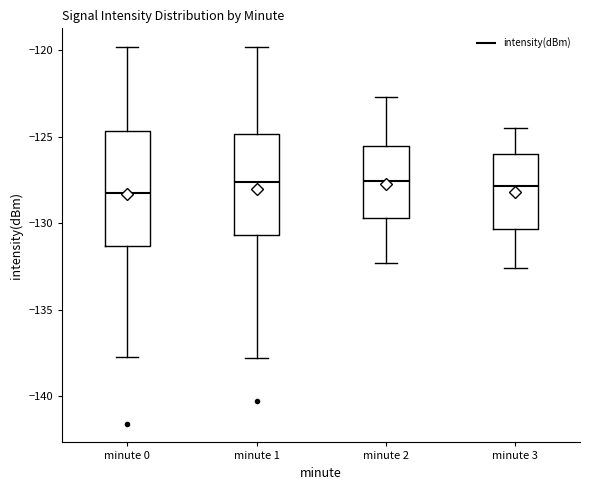

Where is the lower edge of the box for minute 3 on the y-axis? The values are not printed on the chart, so give them approximately, as read against the axis.

-130.5